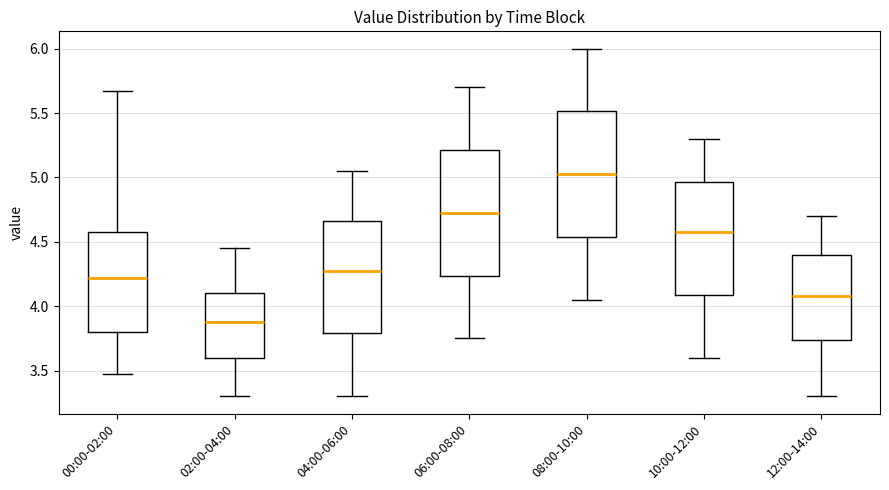

Reading left to right, transcribe this box plot: for each box, give where its median line is, the range the box spans, and where its two whiskers end, as read against the y-axis. The values are not printed on the chart, so give them approximately, as read against the axis.

00:00-02:00: median 4.20, box 3.80 to 4.60, whiskers 3.45 to 5.65
02:00-04:00: median 3.90, box 3.60 to 4.10, whiskers 3.30 to 4.45
04:00-06:00: median 4.30, box 3.80 to 4.65, whiskers 3.30 to 5.05
06:00-08:00: median 4.75, box 4.25 to 5.20, whiskers 3.75 to 5.70
08:00-10:00: median 5.05, box 4.55 to 5.50, whiskers 4.05 to 6.00
10:00-12:00: median 4.60, box 4.10 to 4.95, whiskers 3.60 to 5.30
12:00-14:00: median 4.10, box 3.75 to 4.40, whiskers 3.30 to 4.70